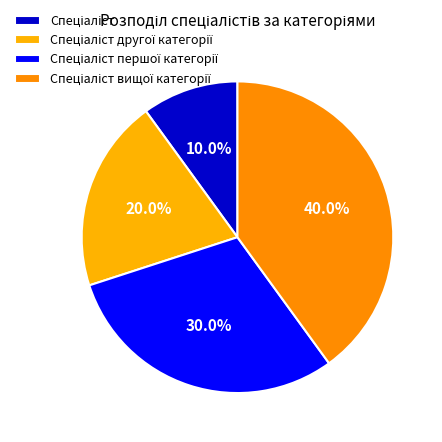

Count the number of slices in the pie.

4